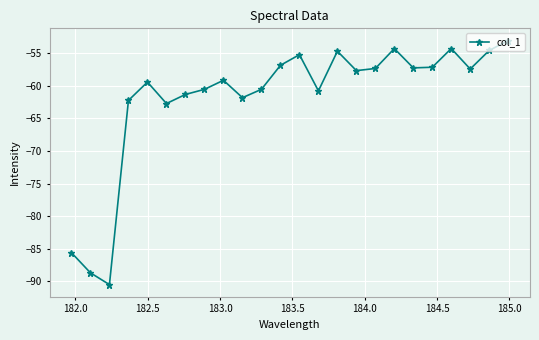

True or false: there are more than 1 points higher than both neighbors.

True